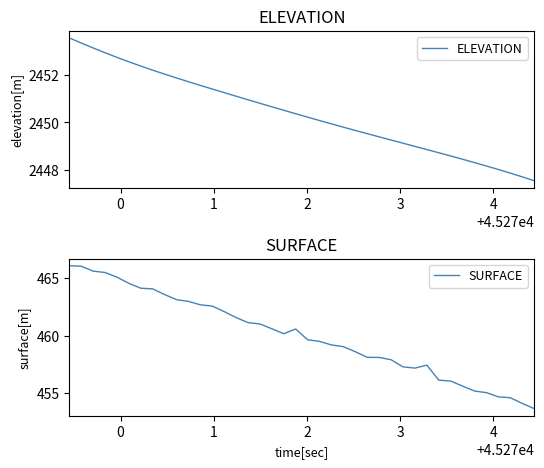

Is it true that SURFACE equals 274.4 at 10?

False